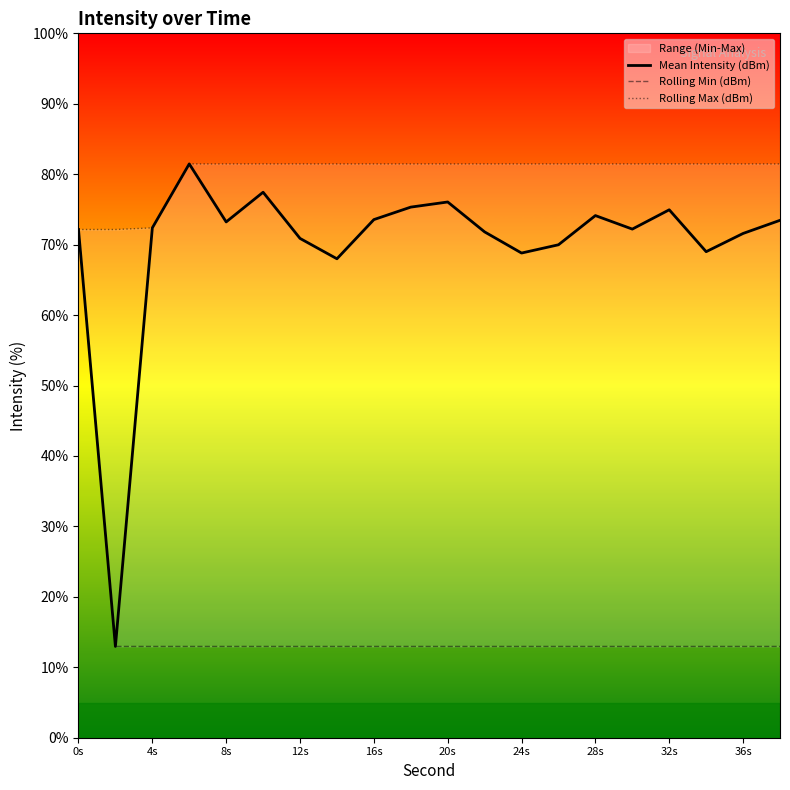

What is the sum of all Mean Intensity (dBm) values?

1399.4